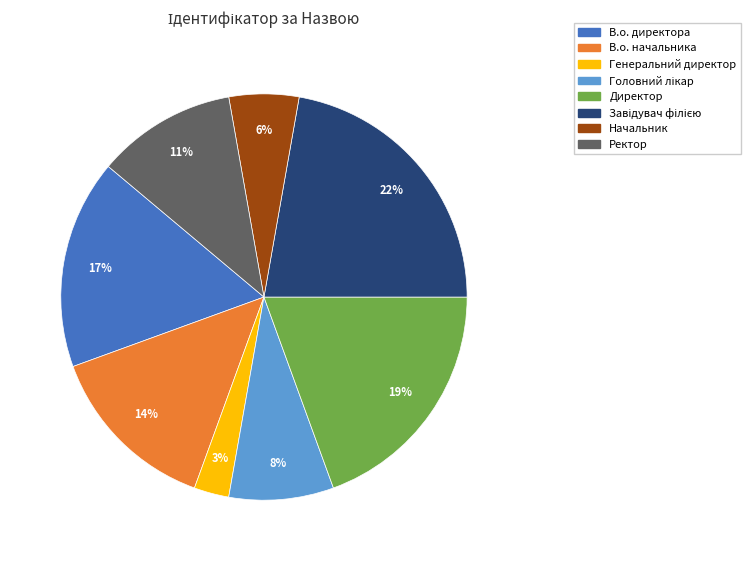

Which slice is the smallest?

Генеральний директор